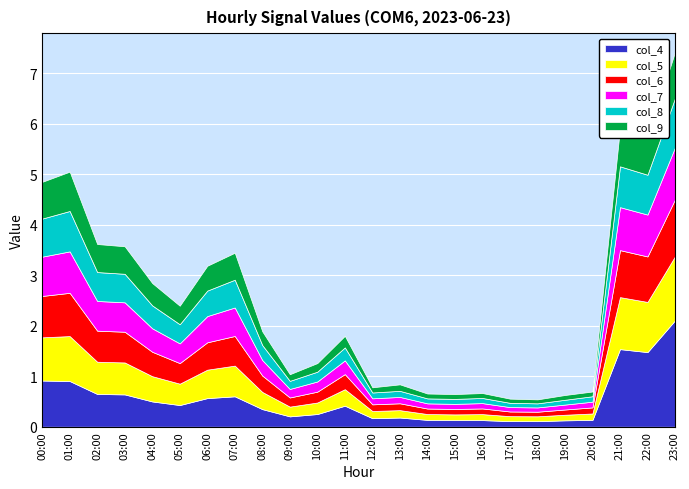

What is the total value across all series at 18:00?

0.5